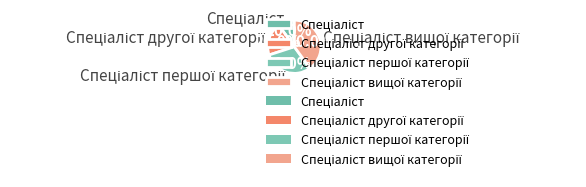

Count the number of slices in the pie.

4